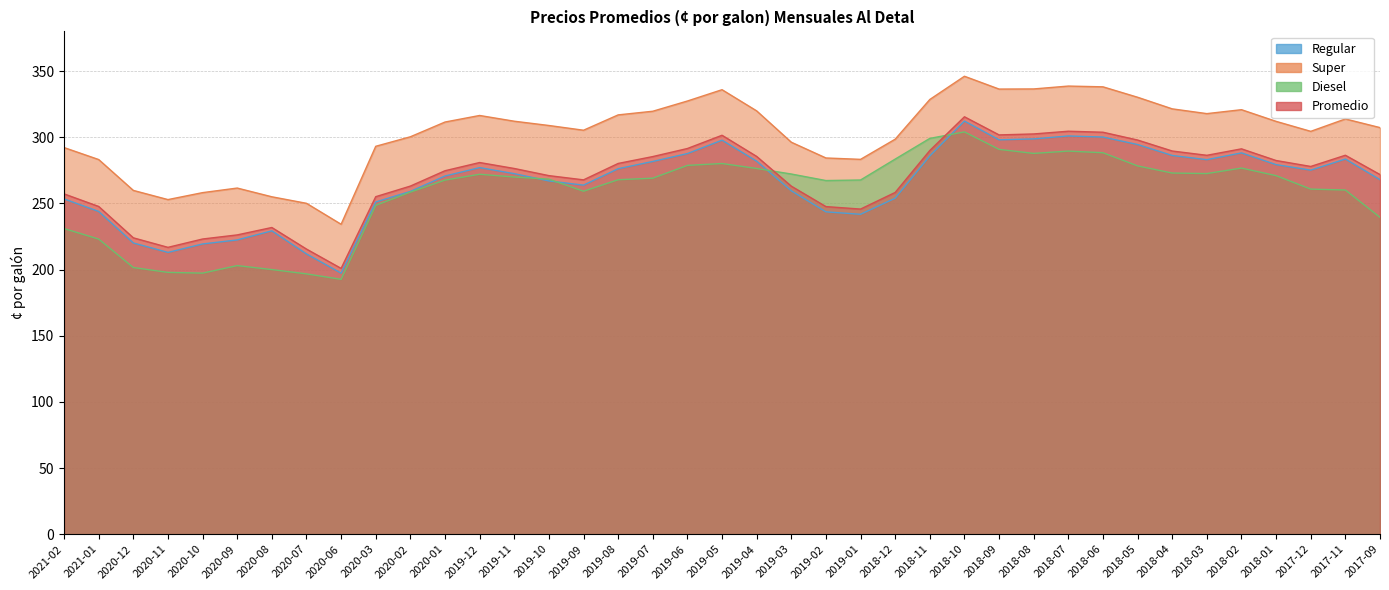

What is the label of the 2nd point from the right?

2017-11